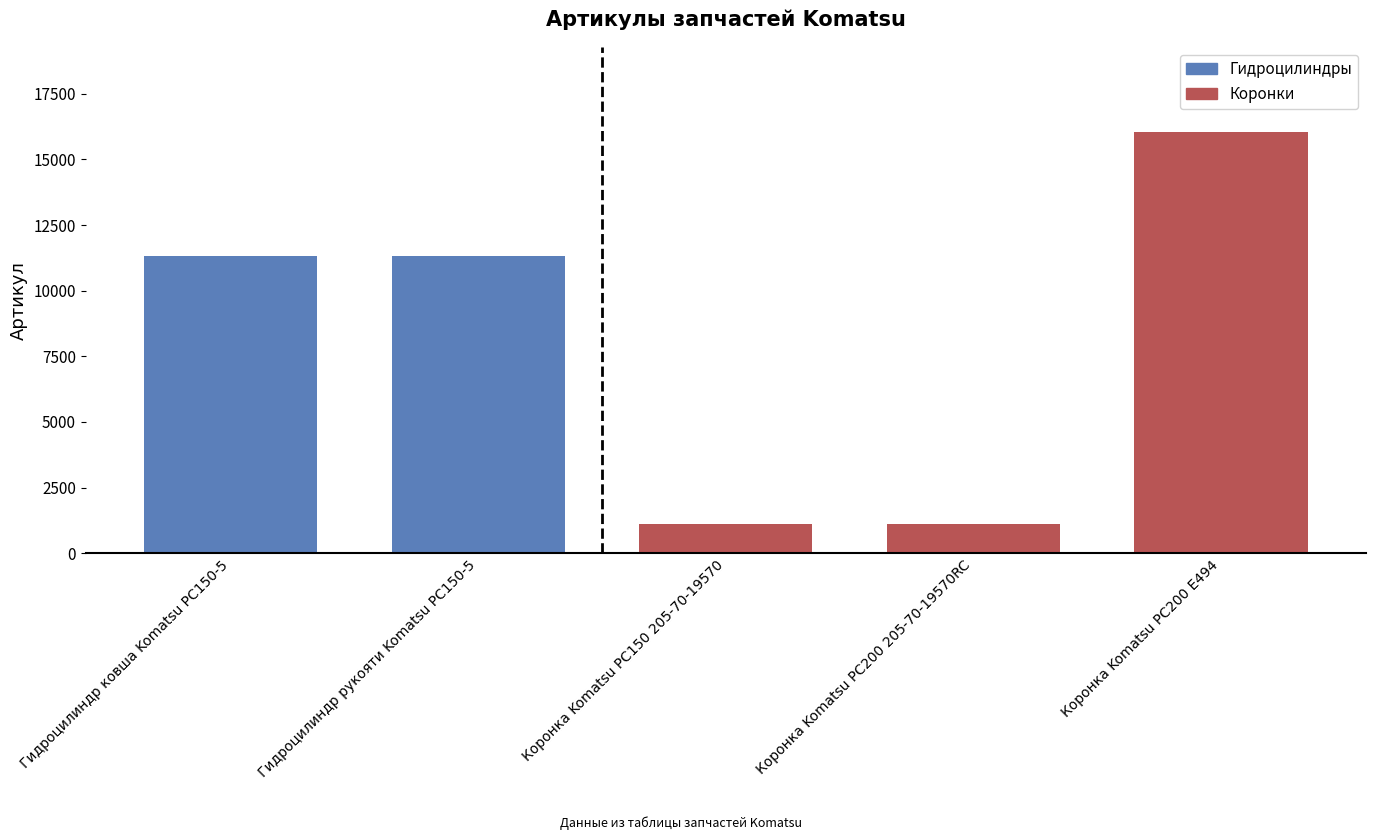

What is the minimum value shown in the chart?

1095